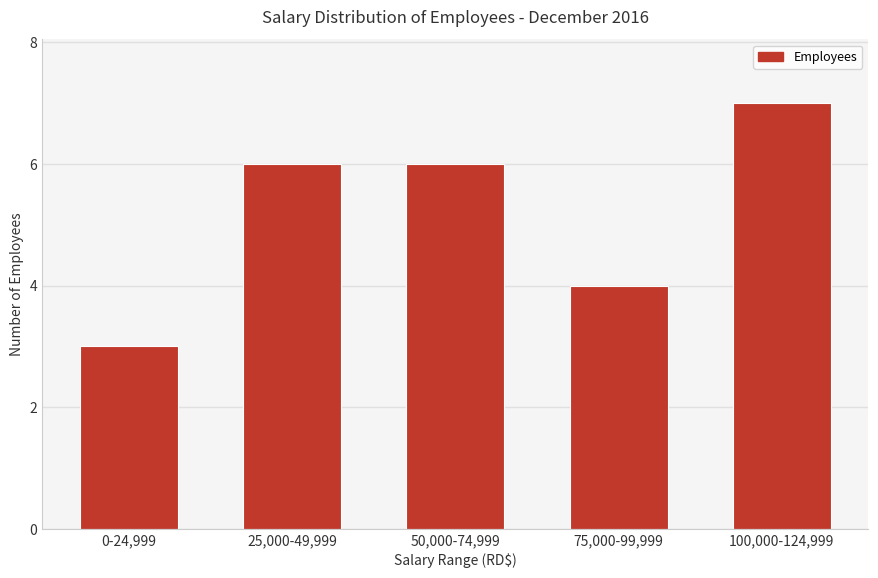

Reading left to right, extract all data points from this chart.

3	6	6	4	7